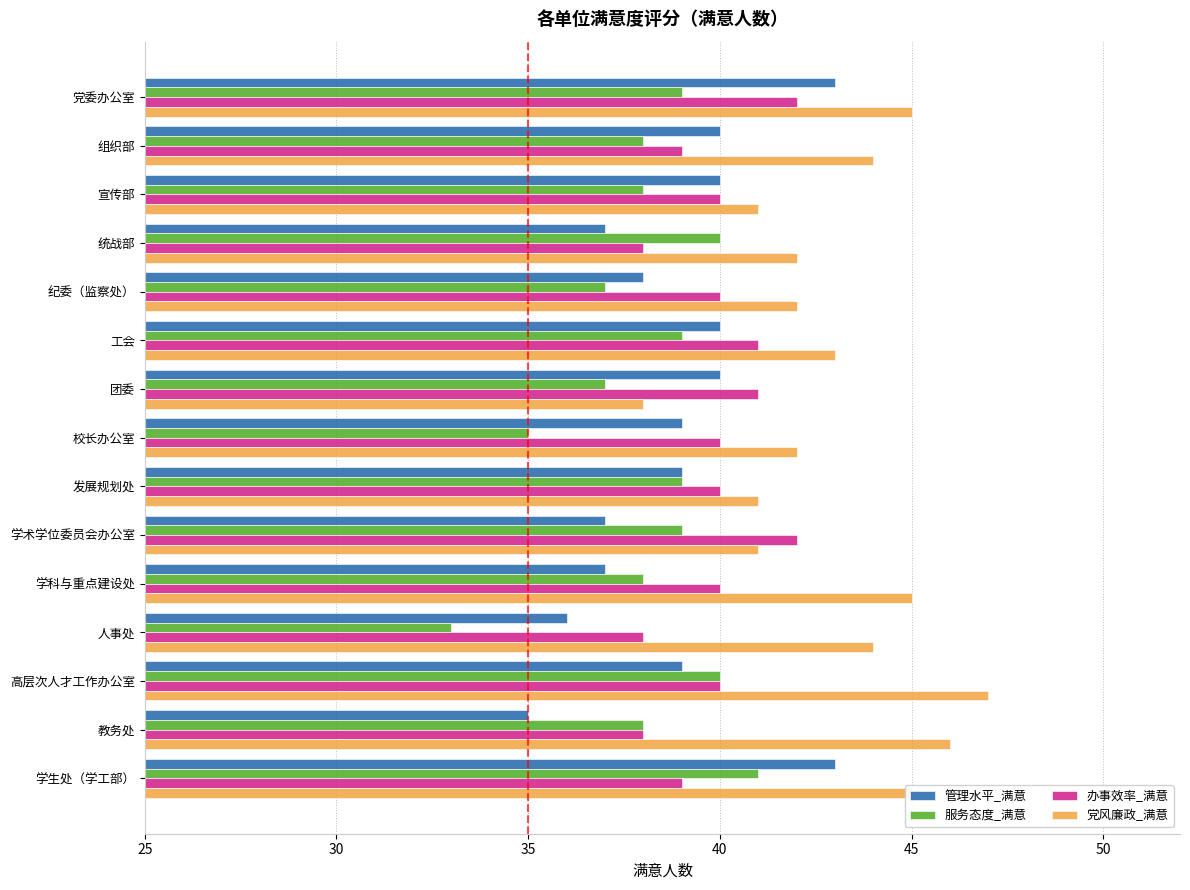

What is the difference between the 管理水平_满意 values at 发展规划处 and 党委办公室?

4